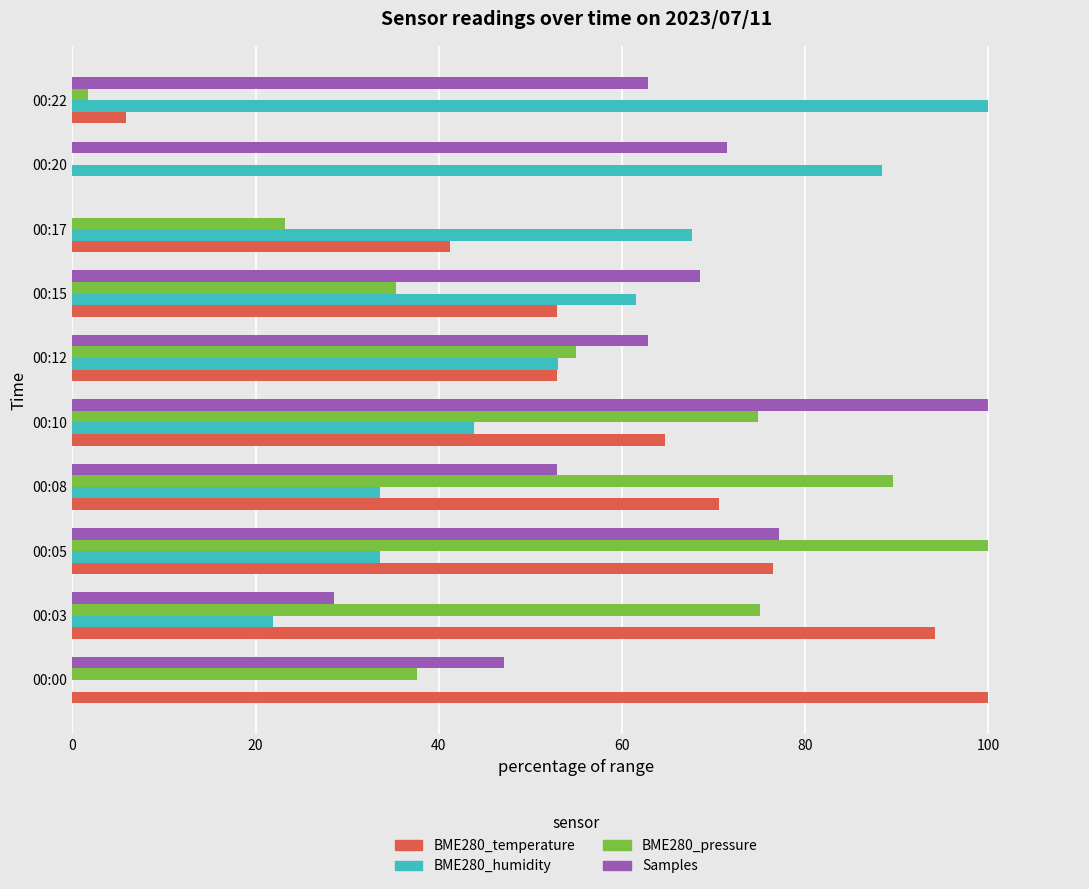

What is the total value across all series at 00:20?

159.8